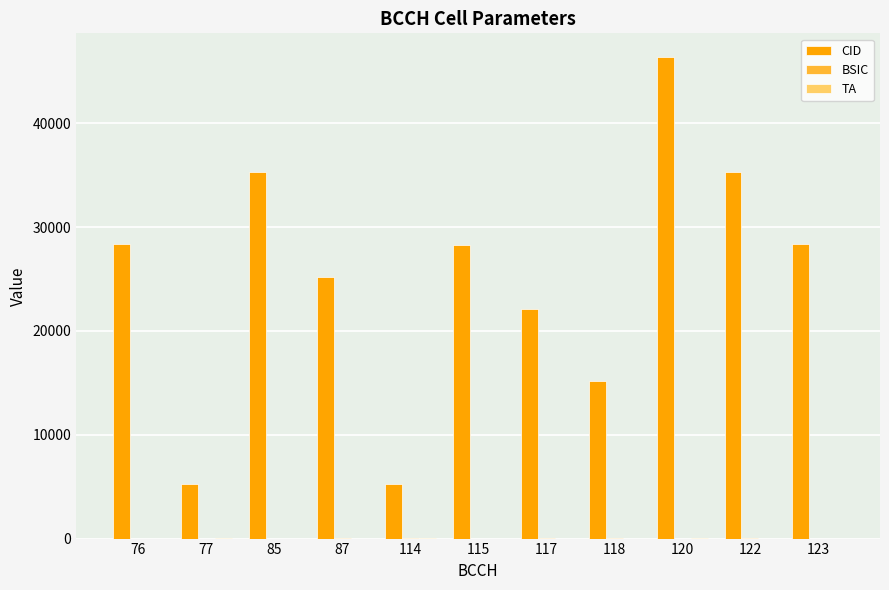

How many distinct data groups are displayed?

3